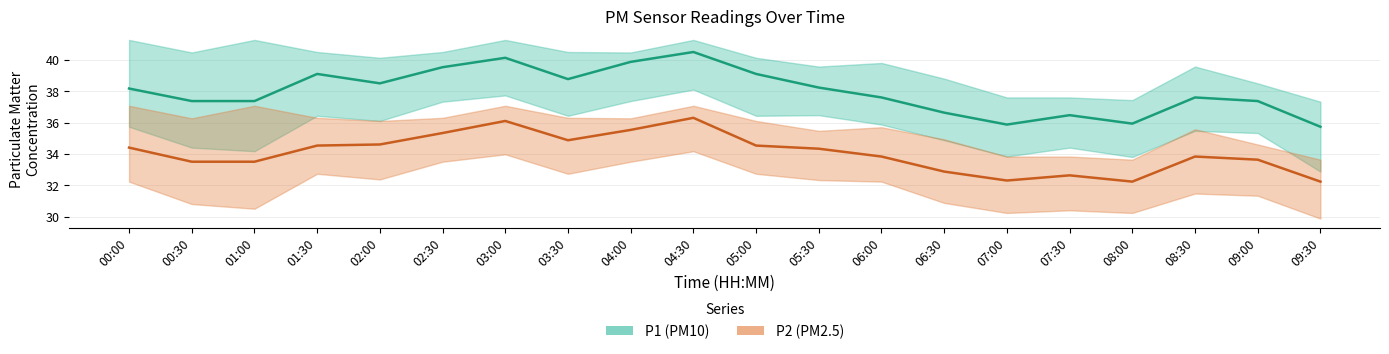

Read the P2 value at 07:00.

32.3